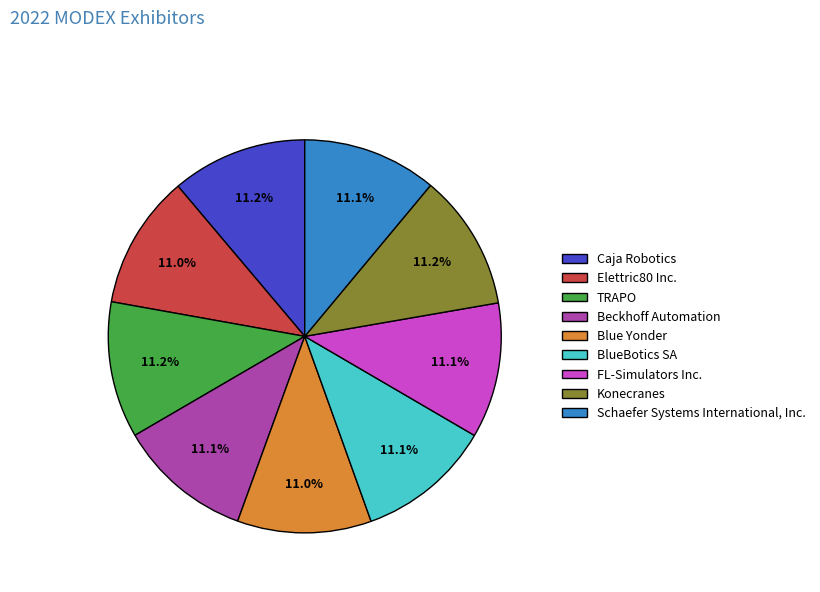

What percentage is the Caja Robotics slice, to the nearest percent?

11%